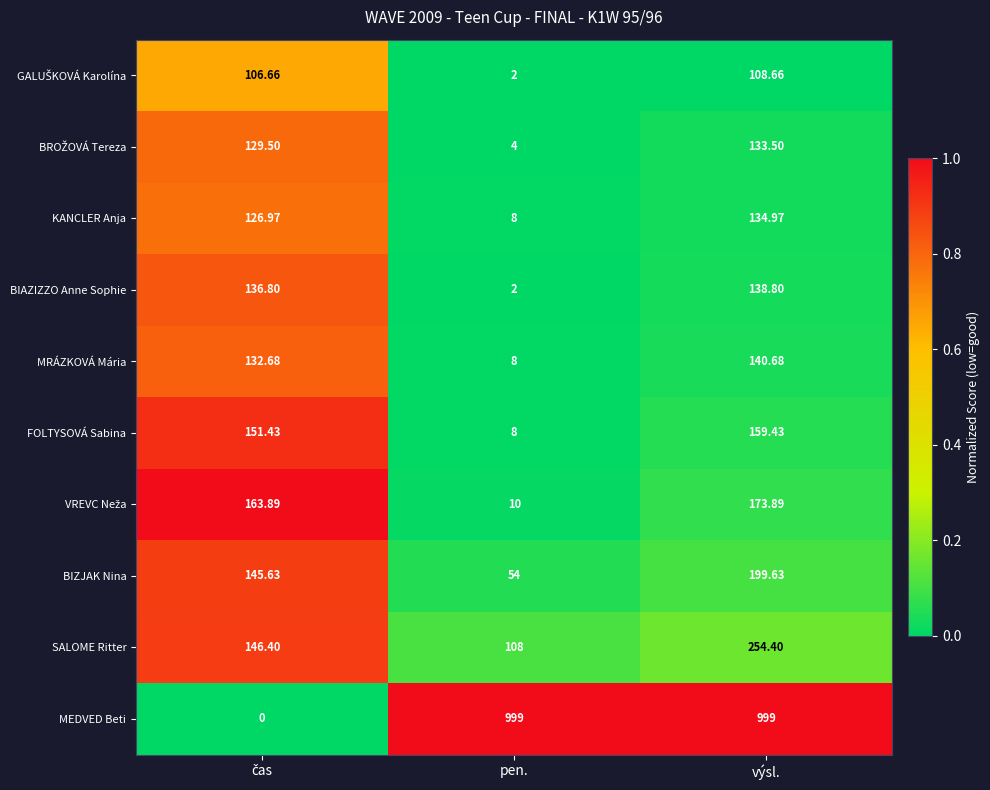

Which series has the widest spread of values?

MEDVED Beti